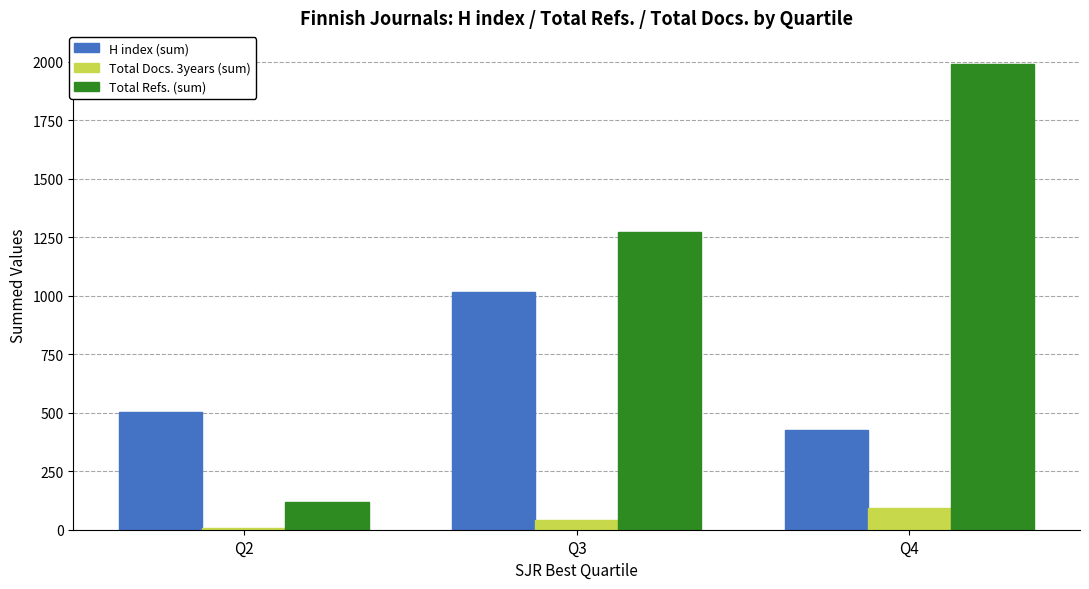

What is the average value of the Total Refs. (sum) series?

1127